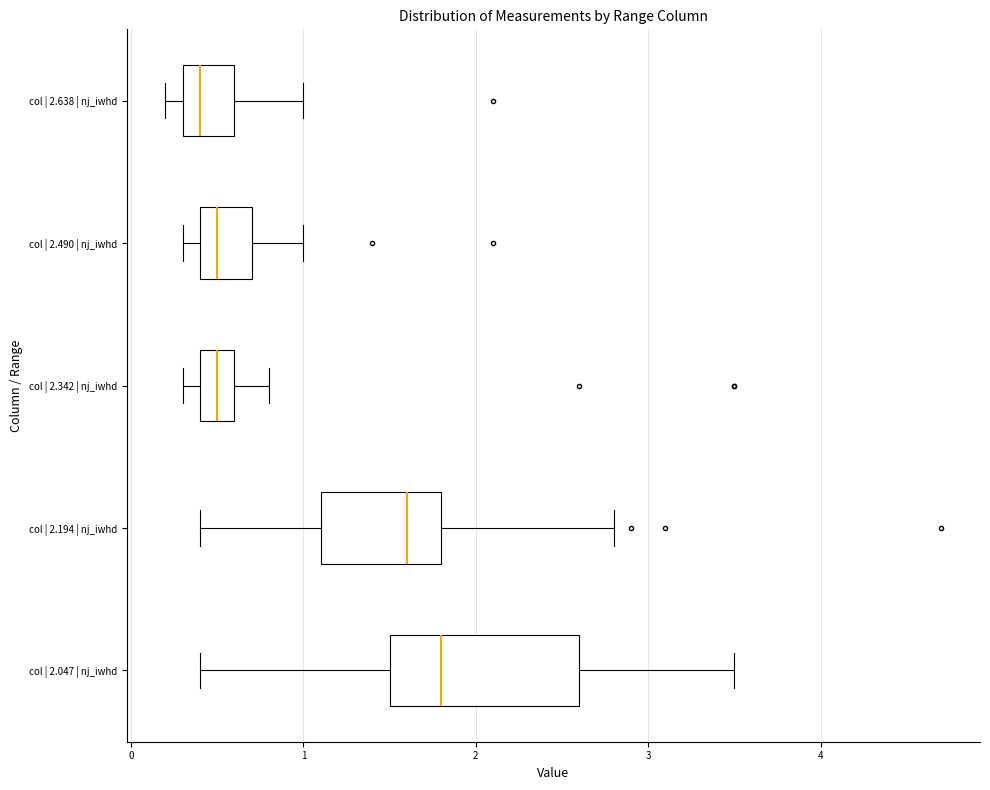

Reading bottom to top, transcribe this box plot: for each box, give where its median line is, the range the box spans, and where its two whiskers end, as read against the x-axis. The values are not printed on the chart, so give them approximately, as read against the axis.

col | 2.047 | nj_iwhd: median 1.8, box 1.5 to 2.6, whiskers 0.4 to 3.5
col | 2.194 | nj_iwhd: median 1.6, box 1.1 to 1.8, whiskers 0.4 to 2.8
col | 2.342 | nj_iwhd: median 0.5, box 0.4 to 0.6, whiskers 0.3 to 0.8
col | 2.490 | nj_iwhd: median 0.5, box 0.4 to 0.7, whiskers 0.3 to 1.0
col | 2.638 | nj_iwhd: median 0.4, box 0.3 to 0.6, whiskers 0.2 to 1.0